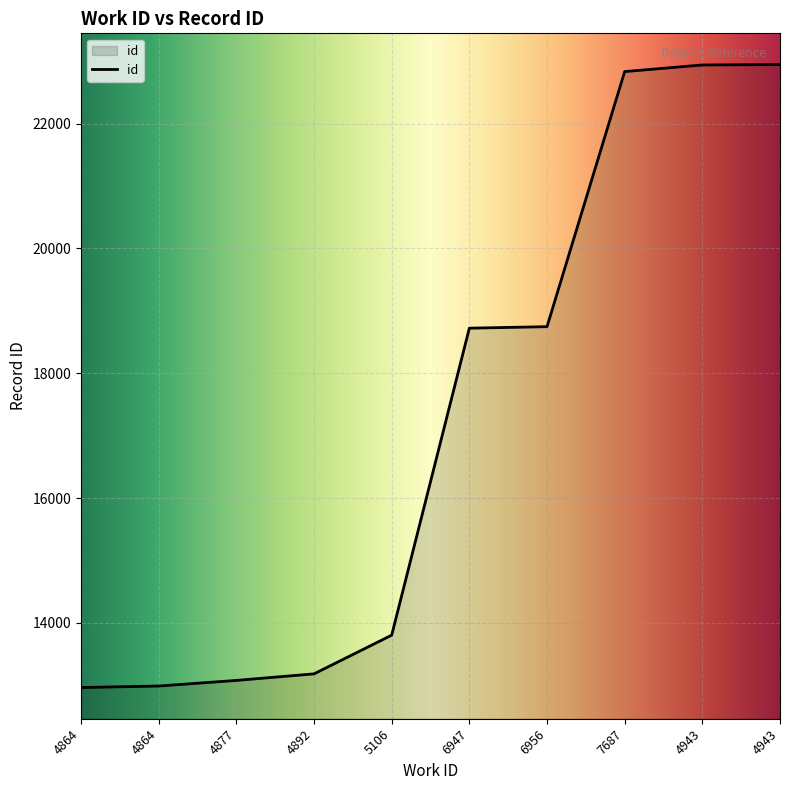

Reading right to left, transcribe all the data shown in this chart.

22947	22940	22834	18746	18722	13802	13182	13077	12987	12963